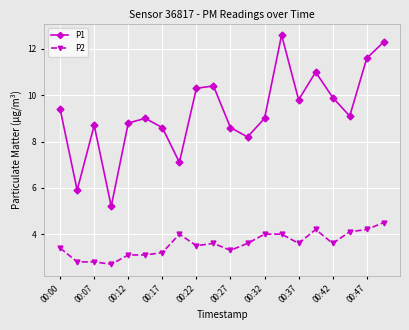

List the series in order of their peak value, highest first.

P1, P2